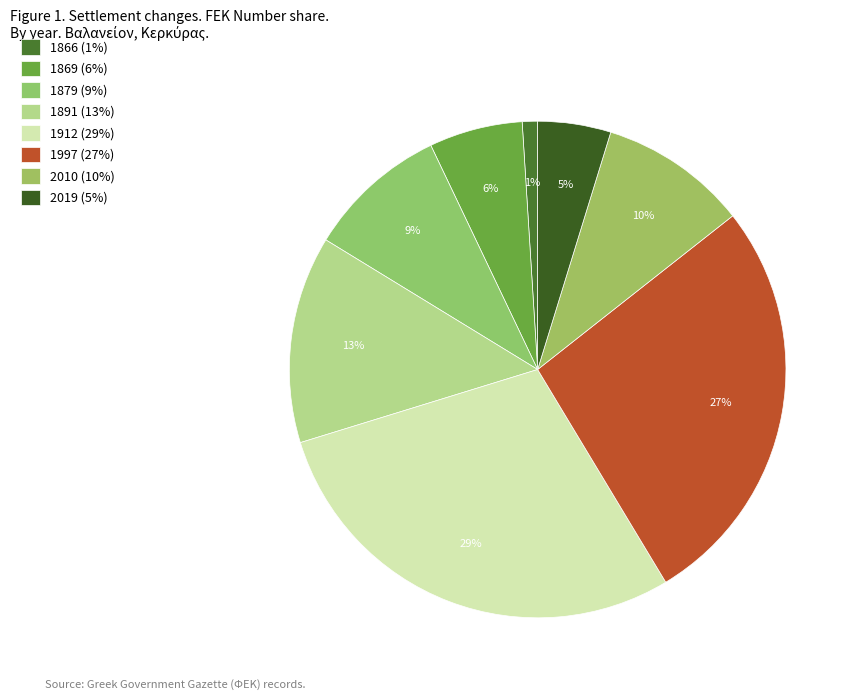

Which category has the smallest portion of the pie?

1866